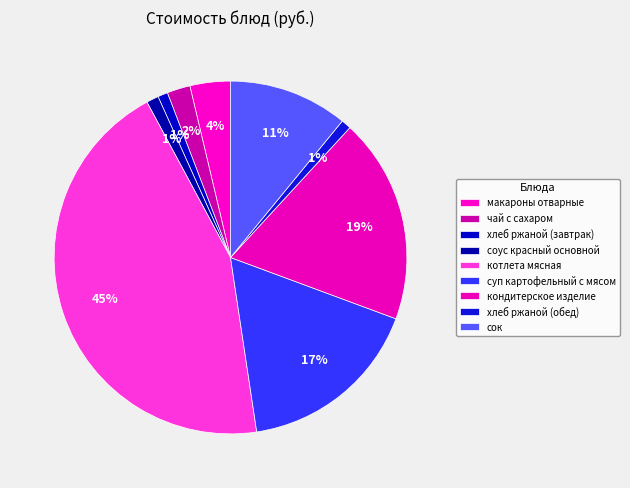

What portion of the pie excludes соус красный основной?

98.9%